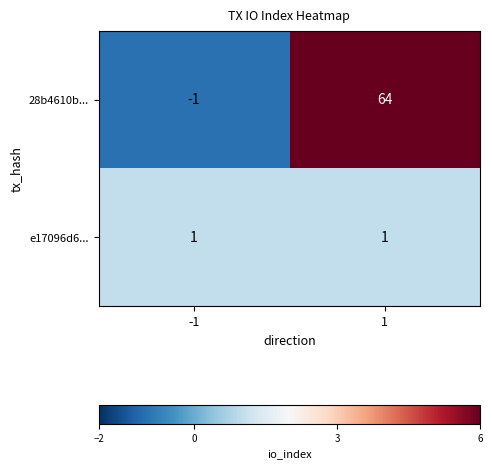

Which series has the largest range (max minus min)?

28b4610b...